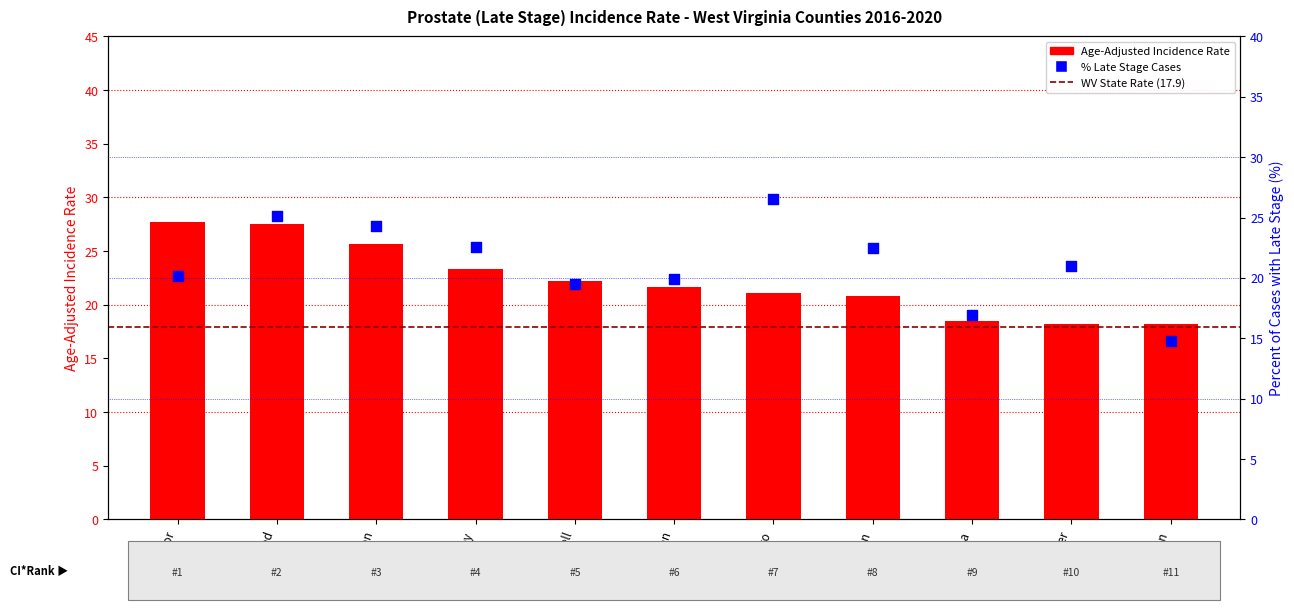

Which series has the largest total across all categories?

age_adjusted_rate